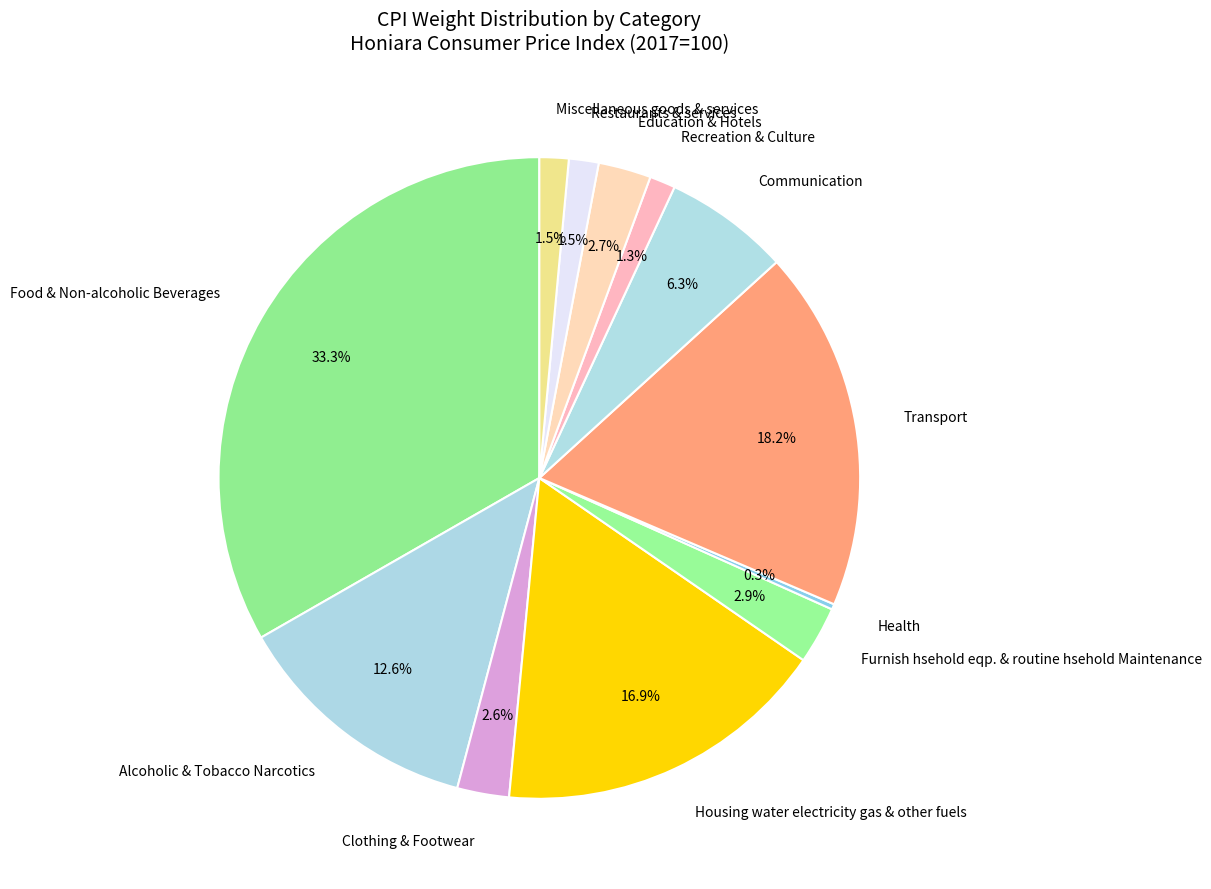

What is the ratio of the value at Food & Non-alcoholic Beverages to the value at Recreation & Culture?

25.6